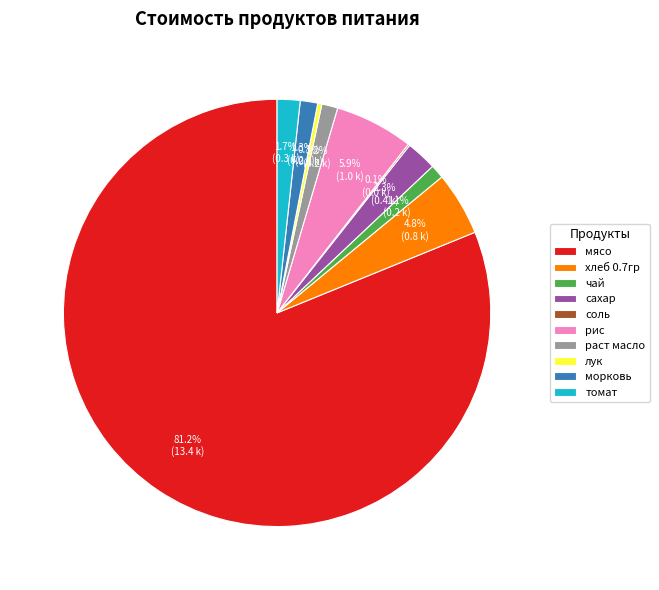

Which category accounts for the majority?

мясо